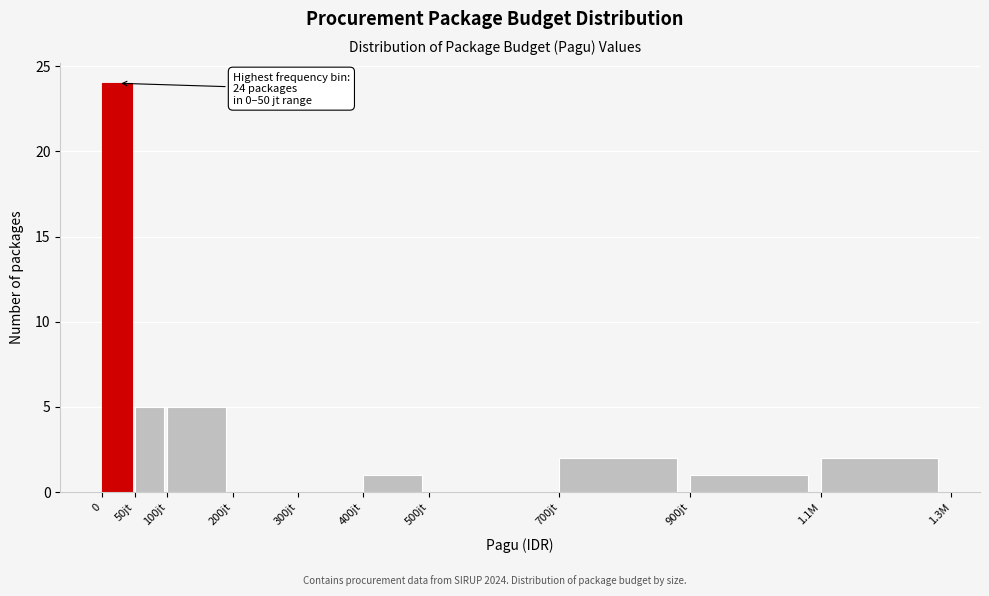

Reading right to left, list all the values displayed in this chart.

1.1M=2	900jt=1	700jt=2	500jt=0	400jt=1	300jt=0	200jt=0	100jt=5	50jt=5	0=24